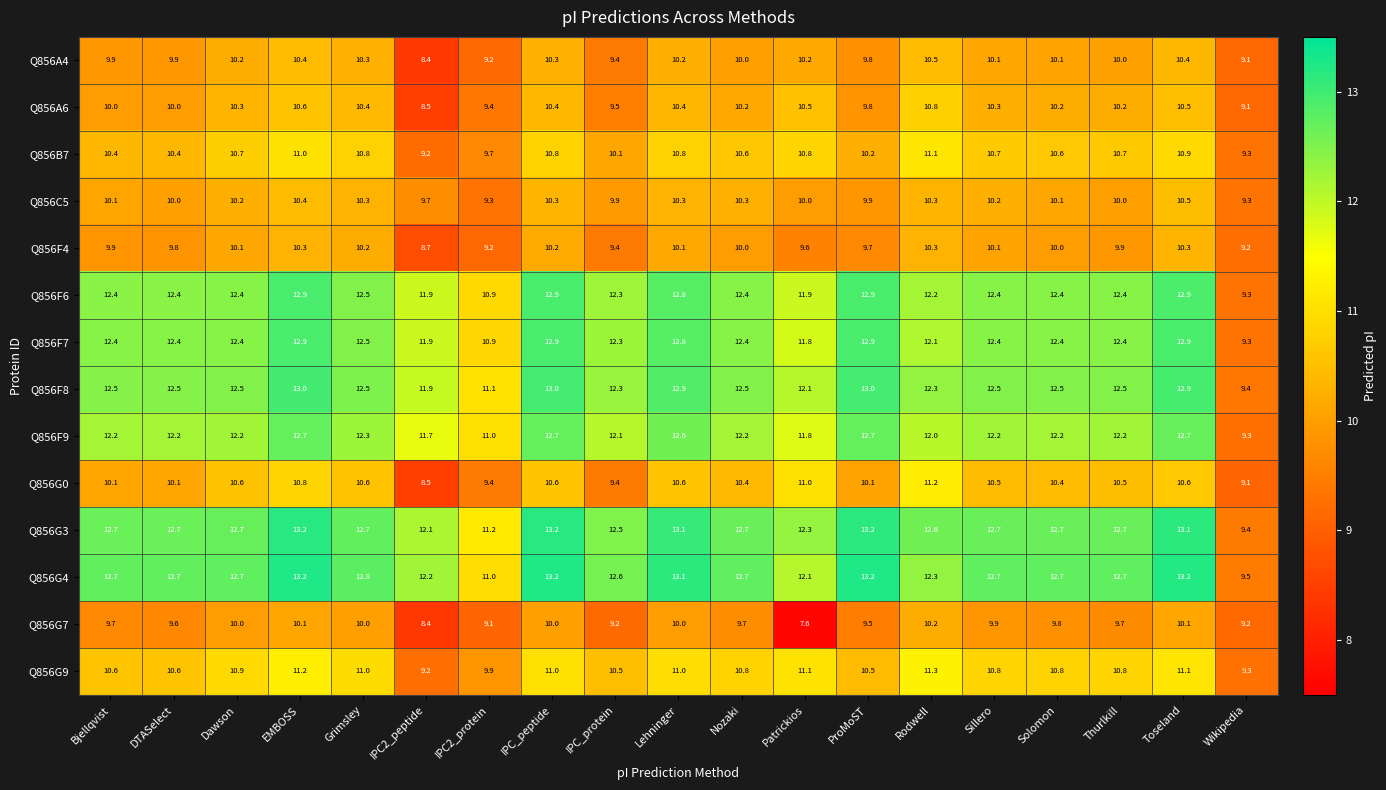

At which category is the sum across all series the highest?

EMBOSS